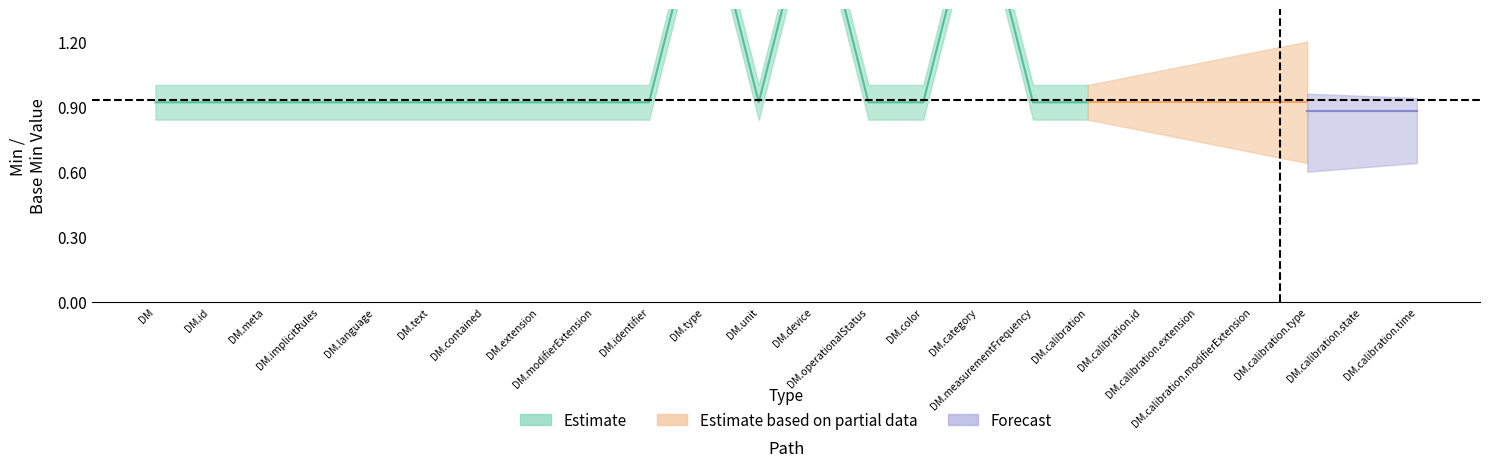

True or false: Min and Base_Min cross at least once.

False